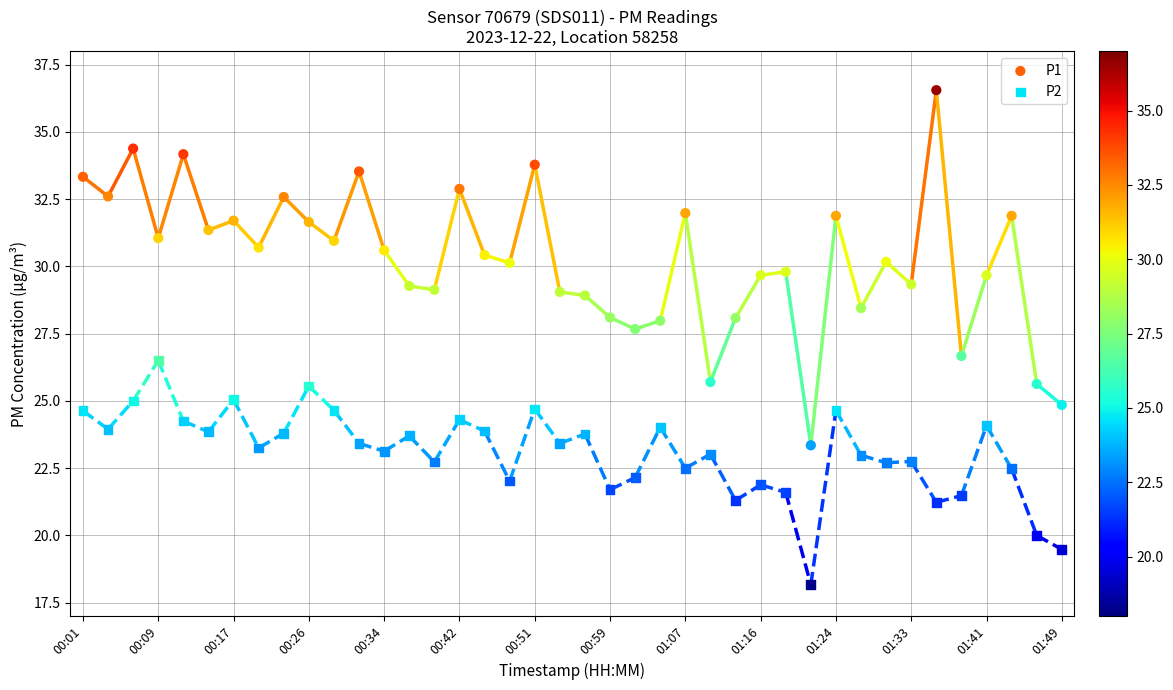

Which series reaches the maximum Y coordinate?

P1